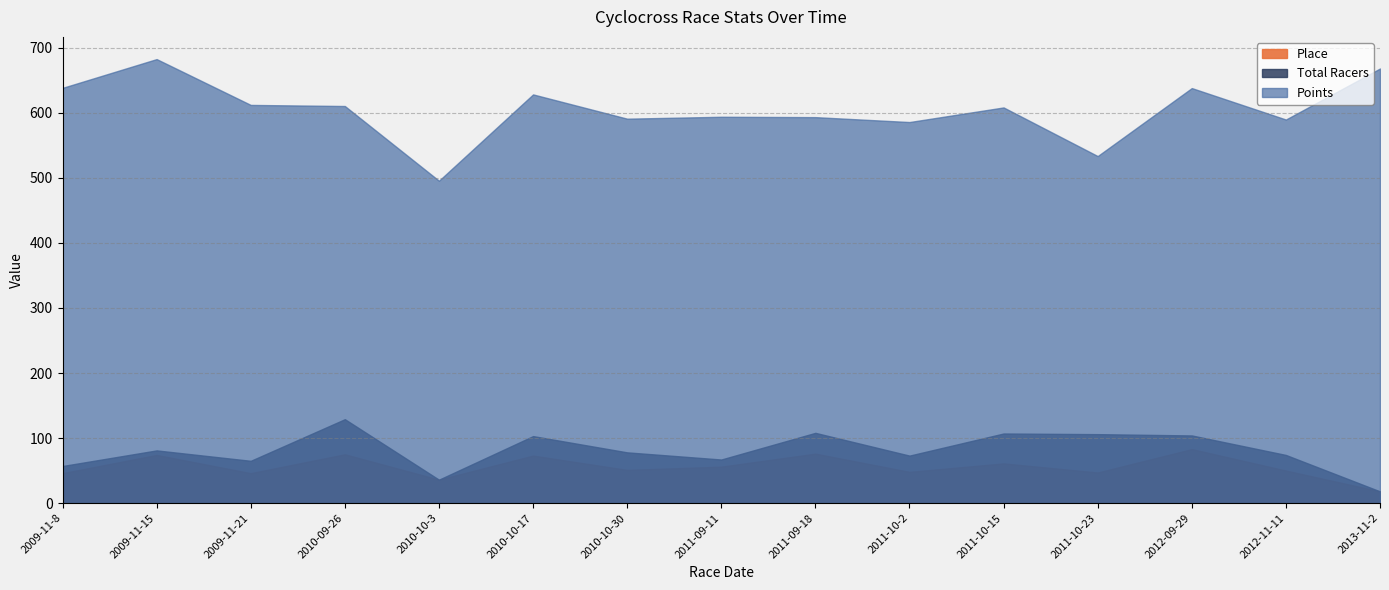

True or false: Total Racers and Place intersect in this chart.

False